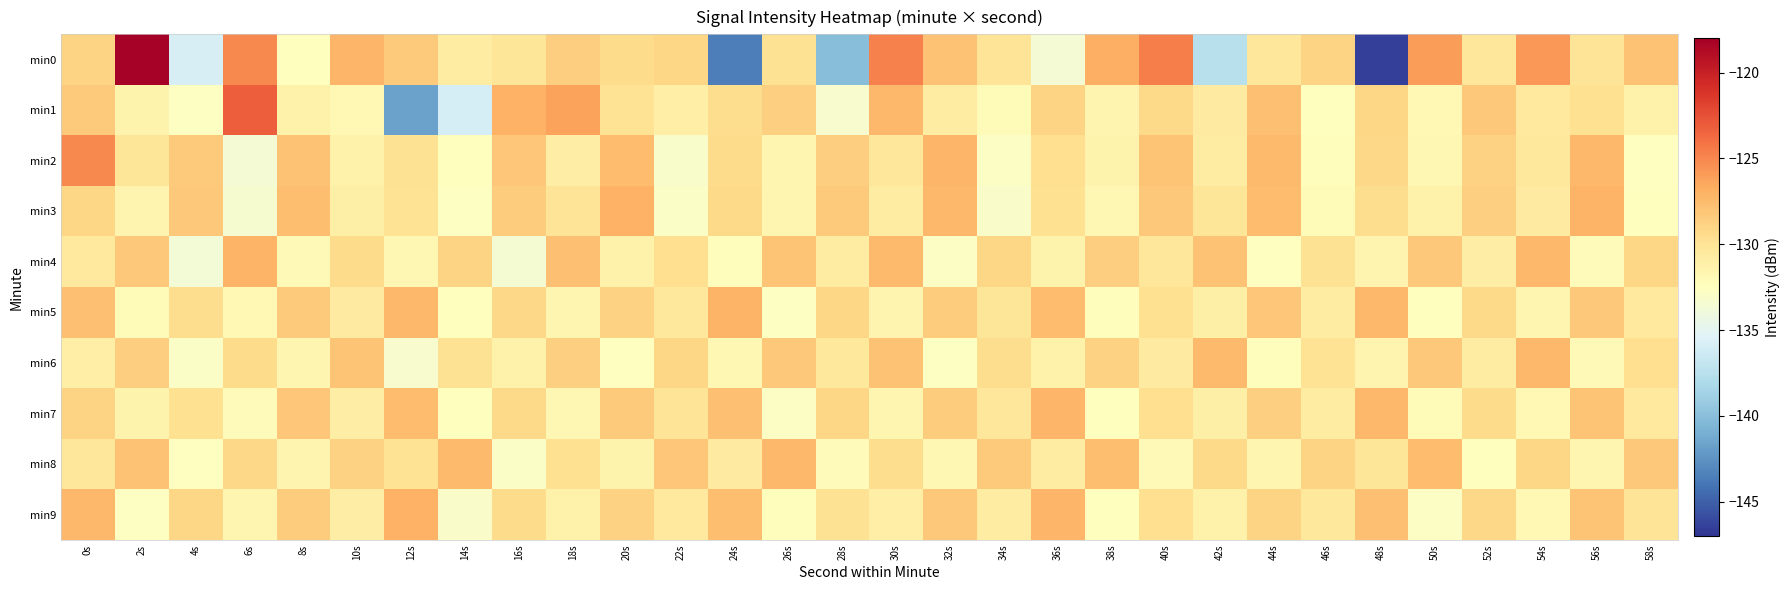

Reading left to right, transcribe all the data shown in this chart.

min0: 0s=-129.0	2s=-118.1	4s=-135.8	6s=-125.0	8s=-132.4	10s=-127.2	12s=-128.4	14s=-130.7	16s=-130.1	18s=-128.6	20s=-129.4	22s=-129.1	24s=-143.5	26s=-129.9	28s=-140.0	30s=-124.7	32s=-127.9	34s=-130.1	36s=-133.6	38s=-126.9	40s=-124.7	42s=-137.5	44s=-130.3	46s=-128.9	48s=-146.5	50s=-126.0	52s=-130.3	54s=-125.7	56s=-130.0	58s=-127.9
min1: 0s=-128.4	2s=-131.4	4s=-132.7	6s=-123.1	8s=-131.3	10s=-131.9	12s=-141.8	14s=-136.0	16s=-127.0	18s=-126.2	20s=-130.0	22s=-131.0	24s=-129.5	26s=-128.7	28s=-133.2	30s=-127.4	32s=-130.8	34s=-132.1	36s=-128.9	38s=-131.5	40s=-129.3	42s=-130.6	44s=-127.8	46s=-132.4	48s=-129.1	50s=-131.9	52s=-128.3	54s=-130.5	56s=-129.7	58s=-131.2
min2: 0s=-125.1	2s=-130.2	4s=-128.4	6s=-133.6	8s=-127.9	10s=-131.3	12s=-129.8	14s=-132.5	16s=-128.1	18s=-130.9	20s=-127.6	22s=-133.1	24s=-129.4	26s=-131.7	28s=-128.6	30s=-130.3	32s=-127.2	34s=-132.8	36s=-129.6	38s=-131.4	40s=-128.0	42s=-130.7	44s=-127.5	46s=-132.3	48s=-129.2	50s=-131.8	52s=-128.8	54s=-130.4	56s=-127.3	58s=-132.6
min3: 0s=-129.0	2s=-131.5	4s=-128.2	6s=-133.4	8s=-127.7	10s=-131.1	12s=-129.9	14s=-132.7	16s=-128.5	18s=-130.1	20s=-127.0	22s=-132.9	24s=-129.3	26s=-131.6	28s=-128.4	30s=-130.8	32s=-127.4	34s=-133.0	36s=-129.7	38s=-131.8	40s=-128.3	42s=-130.2	44s=-127.6	46s=-132.1	48s=-129.5	50s=-131.3	52s=-128.7	54s=-130.6	56s=-127.1	58s=-132.4
min4: 0s=-130.5	2s=-128.3	4s=-133.7	6s=-127.1	8s=-132.0	10s=-129.4	12s=-131.8	14s=-128.9	16s=-133.5	18s=-127.8	20s=-131.2	22s=-129.6	24s=-132.3	26s=-128.0	28s=-130.7	30s=-127.5	32s=-132.8	34s=-129.1	36s=-131.4	38s=-128.6	40s=-130.3	42s=-127.9	44s=-132.6	46s=-129.8	48s=-131.5	50s=-128.2	52s=-130.9	54s=-127.3	56s=-132.2	58s=-129.0
min5: 0s=-127.8	2s=-132.1	4s=-129.5	6s=-131.9	8s=-128.4	10s=-130.6	12s=-127.3	14s=-132.4	16s=-129.2	18s=-131.7	20s=-128.8	22s=-130.4	24s=-127.1	26s=-132.7	28s=-129.0	30s=-131.5	32s=-128.5	34s=-130.2	36s=-127.6	38s=-132.3	40s=-129.7	42s=-131.1	44s=-128.1	46s=-130.8	48s=-127.4	50s=-132.5	52s=-129.3	54s=-131.6	56s=-128.3	58s=-130.5
min6: 0s=-131.0	2s=-128.6	4s=-132.9	6s=-129.4	8s=-131.7	10s=-128.0	12s=-133.2	14s=-129.8	16s=-131.3	18s=-128.7	20s=-132.6	22s=-129.1	24s=-131.8	26s=-128.3	28s=-130.4	30s=-127.9	32s=-132.7	34s=-129.5	36s=-131.2	38s=-128.8	40s=-130.6	42s=-127.5	44s=-132.3	46s=-129.9	48s=-131.5	50s=-128.2	52s=-130.7	54s=-127.3	56s=-132.0	58s=-129.6
min7: 0s=-128.9	2s=-131.4	4s=-129.7	6s=-132.2	8s=-128.1	10s=-130.9	12s=-127.6	14s=-132.5	16s=-129.3	18s=-131.8	20s=-128.4	22s=-130.1	24s=-127.8	26s=-132.8	28s=-129.0	30s=-131.6	32s=-128.5	34s=-130.3	36s=-127.2	38s=-132.4	40s=-129.6	42s=-131.1	44s=-128.7	46s=-130.8	48s=-127.4	50s=-132.1	52s=-129.4	54s=-131.9	56s=-128.0	58s=-130.5
min8: 0s=-130.3	2s=-127.9	4s=-132.6	6s=-129.2	8s=-131.5	10s=-128.8	12s=-130.0	14s=-127.5	16s=-132.9	18s=-129.7	20s=-131.4	22s=-128.1	24s=-130.6	26s=-127.3	28s=-132.2	30s=-129.5	32s=-131.8	34s=-128.4	36s=-130.8	38s=-127.7	40s=-132.0	42s=-129.3	44s=-131.6	46s=-128.9	48s=-130.2	50s=-127.6	52s=-132.4	54s=-129.0	56s=-131.7	58s=-128.2
min9: 0s=-127.4	2s=-132.7	4s=-129.1	6s=-131.6	8s=-128.5	10s=-130.9	12s=-127.0	14s=-133.0	16s=-129.4	18s=-131.2	20s=-128.8	22s=-130.5	24s=-127.7	26s=-132.3	28s=-129.8	30s=-131.0	32s=-128.3	34s=-130.7	36s=-127.2	38s=-132.5	40s=-129.6	42s=-131.3	44s=-128.9	46s=-130.4	48s=-127.8	50s=-132.8	52s=-129.2	54s=-131.9	56s=-128.0	58s=-130.1